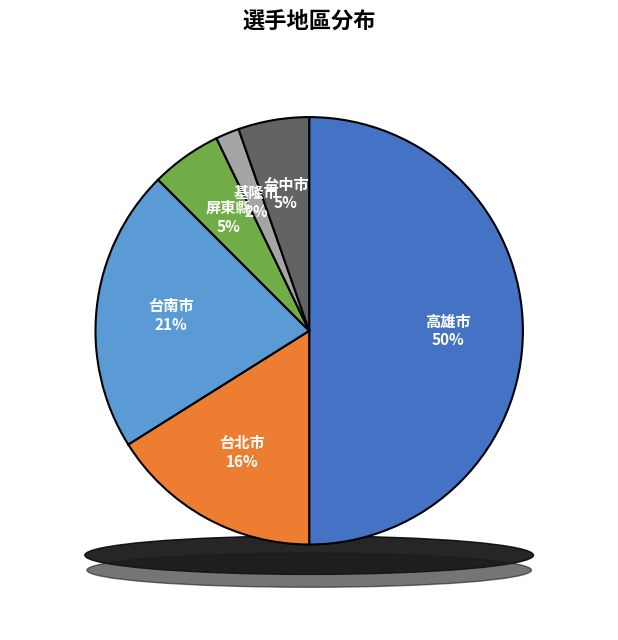

Does 屏東縣 represent more than half of the total?

No